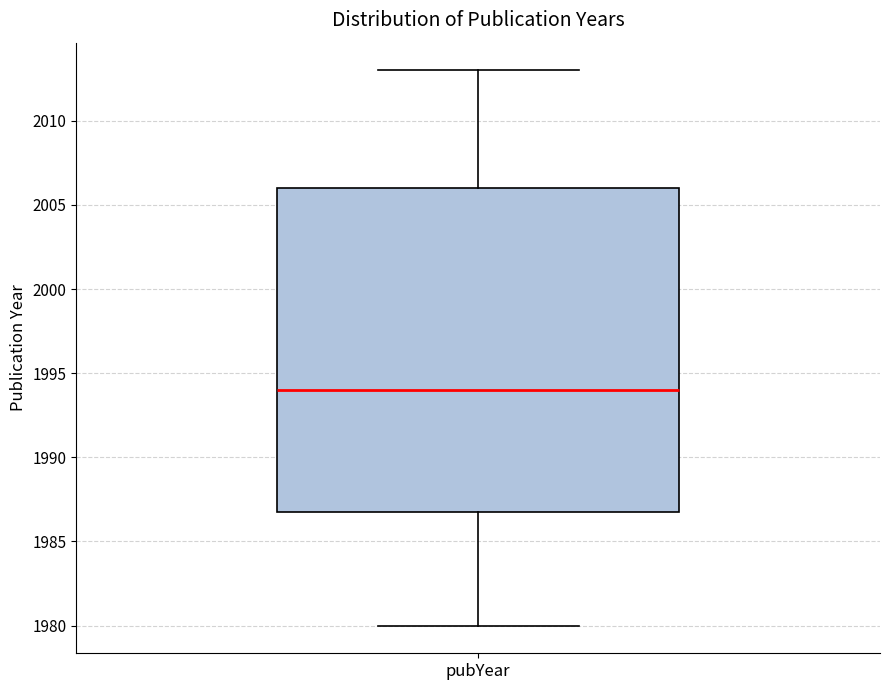

Transcribe this box plot: give where the median line is, the range the box spans, and where the two whiskers end, as read against the y-axis. The values are not printed on the chart, so give them approximately, as read against the axis.

median 1994, box 1987 to 2006, whiskers 1980 to 2013